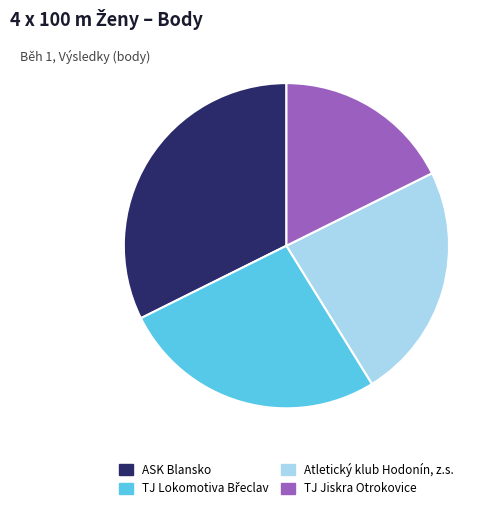

Between Atletický klub Hodonín, z.s. and ASK Blansko, which is larger?

ASK Blansko